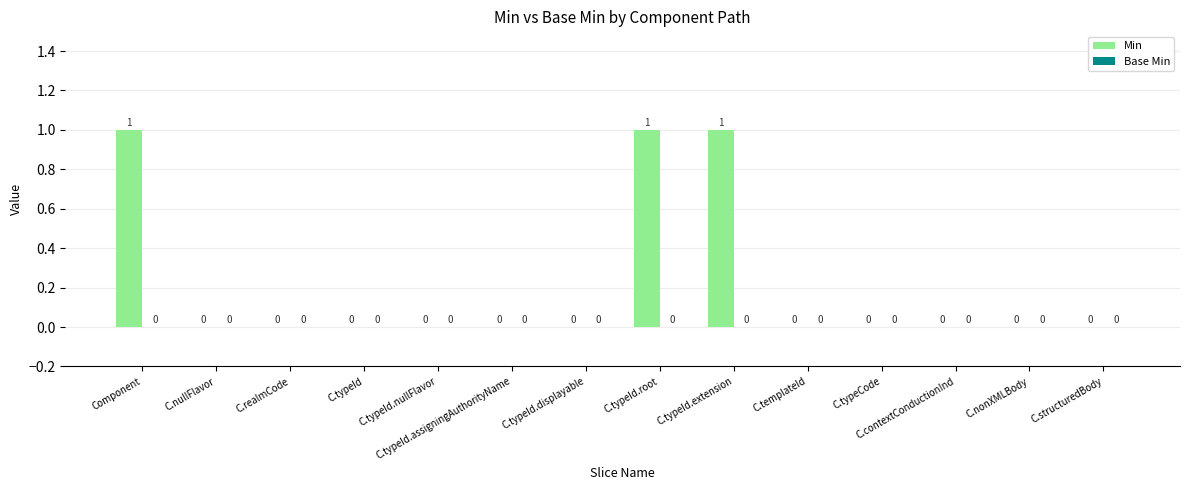

What is the change in value from C.nullFlavor to C.typeId.extension?

+1